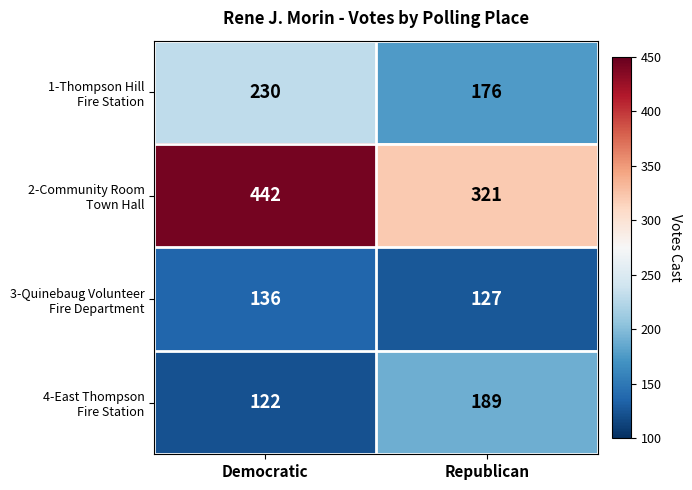

What is the total value across all series at Republican?

813